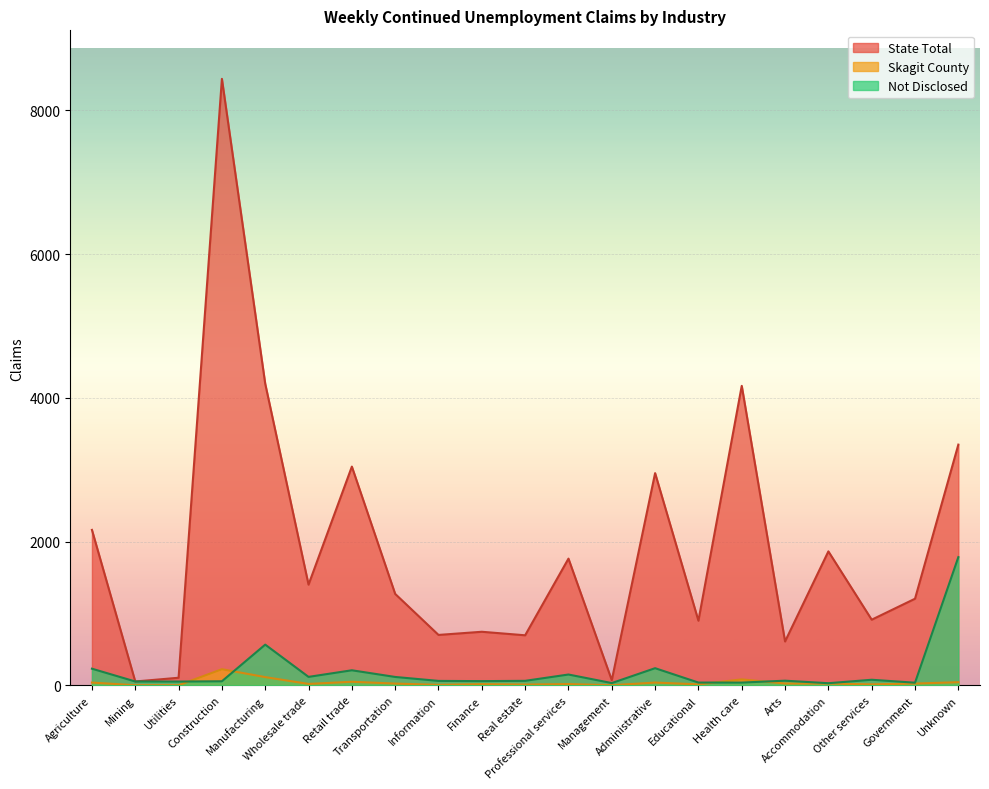

Reading right to left, list all the values displayed in this chart.

State Total: Unknown=3349	Government=1204	Other services=912	Accommodation=1863	Arts=609	Health care=4167	Educational=898	Administrative=2952	Management=70	Professional services=1762	Real estate=695	Finance=744	Information=700	Transportation=1271	Retail trade=3043	Wholesale trade=1400	Manufacturing=4196	Construction=8440	Utilities=104	Mining=52	Agriculture=2162
Skagit County: Unknown=42	Government=23	Other services=12	Accommodation=23	Arts=24	Health care=81	Educational=12	Administrative=37	Management=0	Professional services=16	Real estate=9	Finance=15	Information=5	Transportation=23	Retail trade=48	Wholesale trade=18	Manufacturing=113	Construction=223	Utilities=0	Mining=0	Agriculture=37
Not Disclosed: Unknown=1783	Government=35	Other services=76	Accommodation=28	Arts=63	Health care=37	Educational=37	Administrative=237	Management=30	Professional services=149	Real estate=61	Finance=57	Information=60	Transportation=115	Retail trade=208	Wholesale trade=116	Manufacturing=565	Construction=55	Utilities=51	Mining=52	Agriculture=230